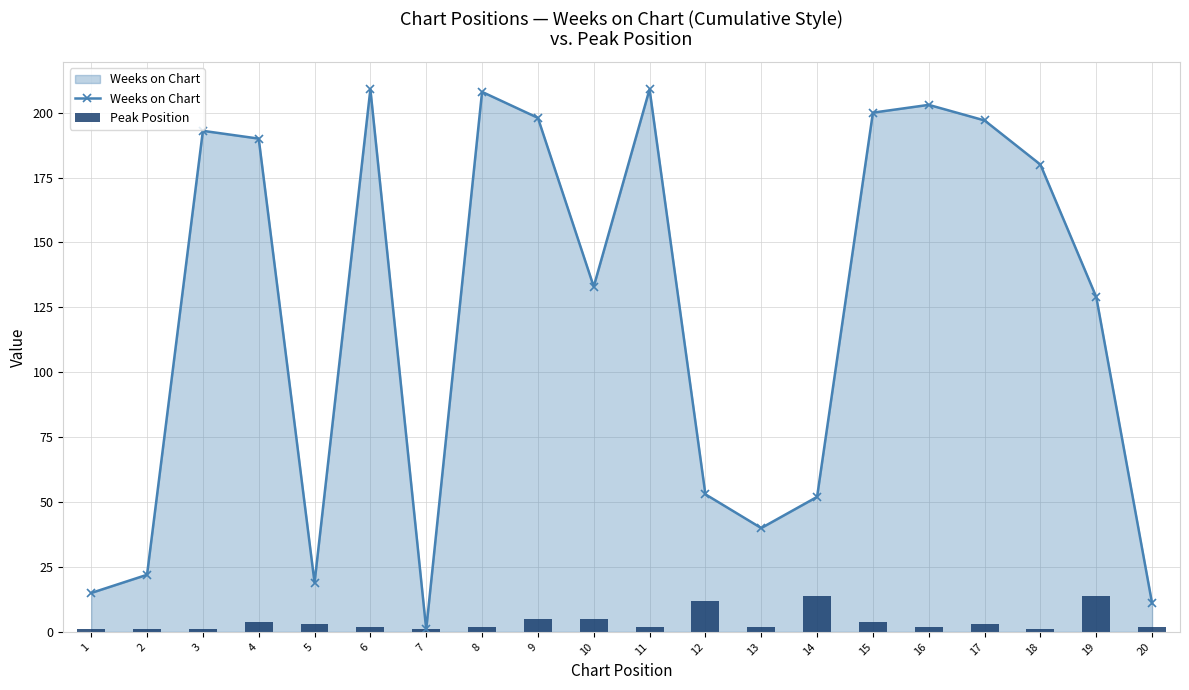

What is the average value of the Peak Position series?

4